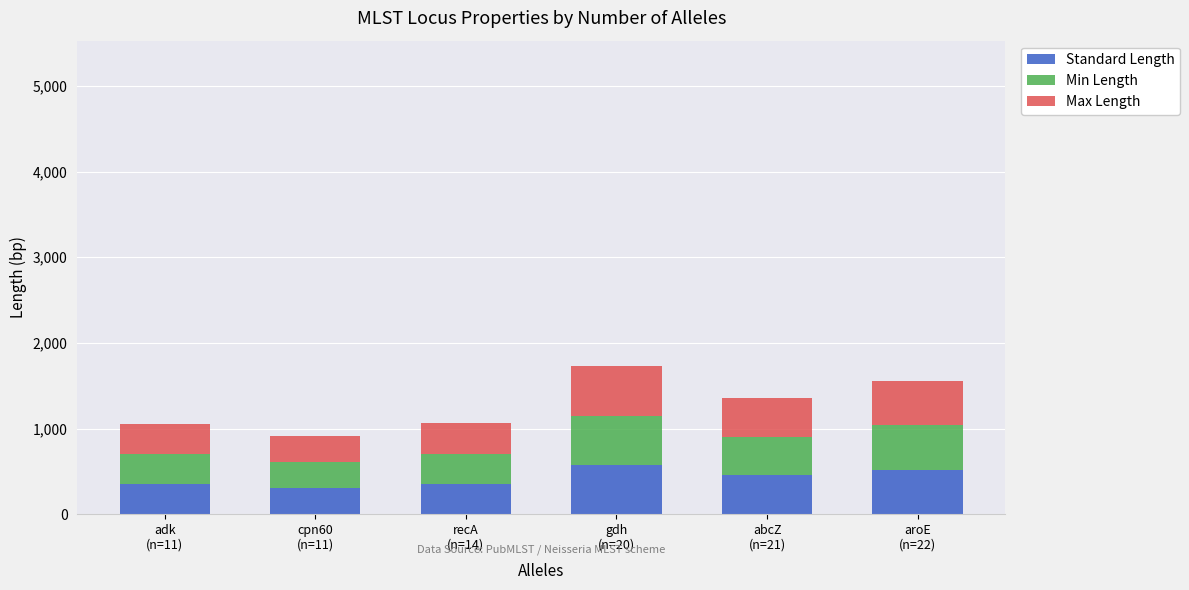

What is the highest value of the Standard Length series?

576